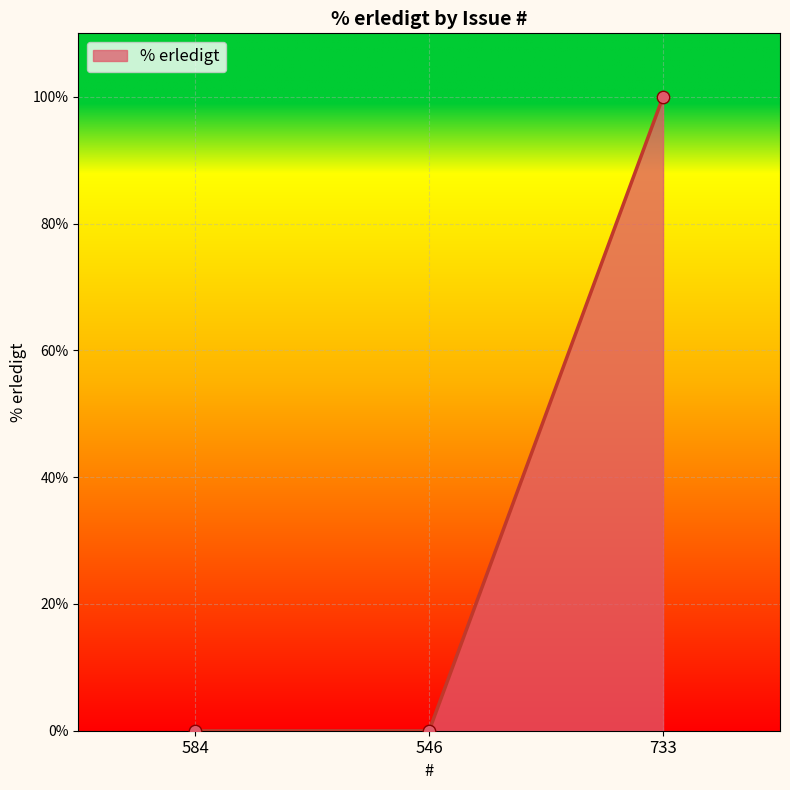

Between 733 and 584, which is larger?

733